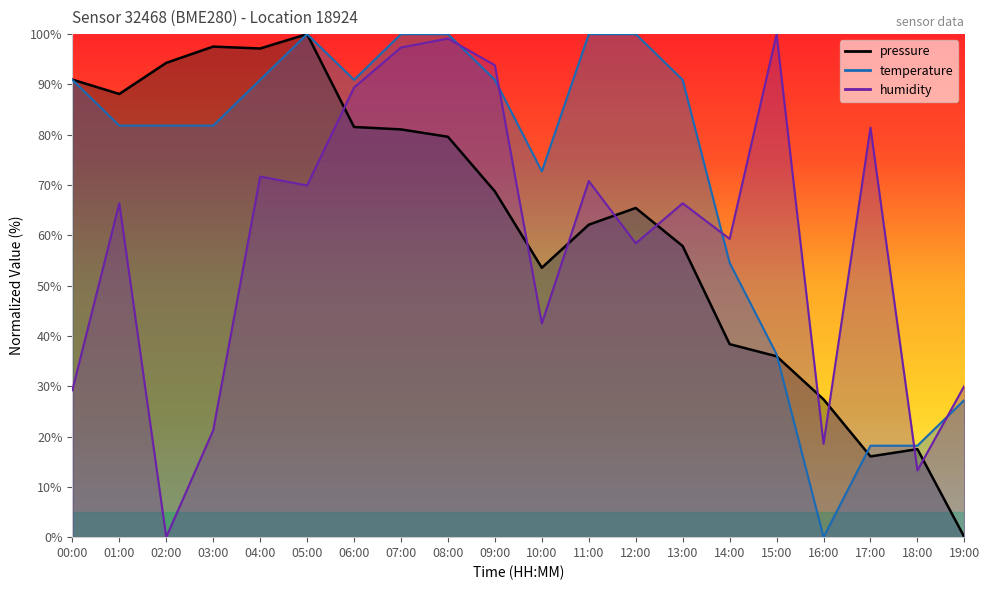

What are all the series names shown in the legend?

pressure, temperature, humidity